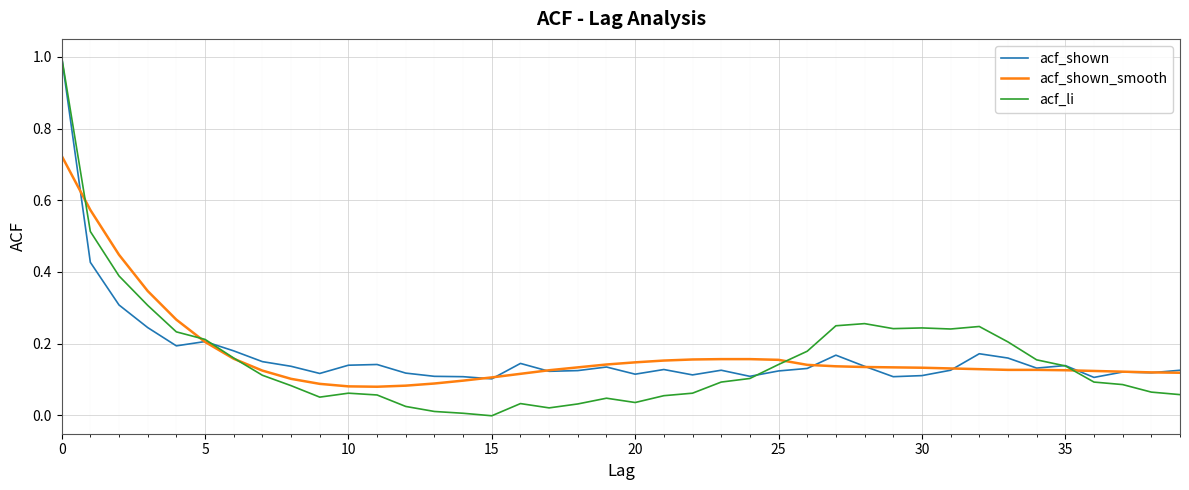

Which series has the widest spread of values?

acf_li